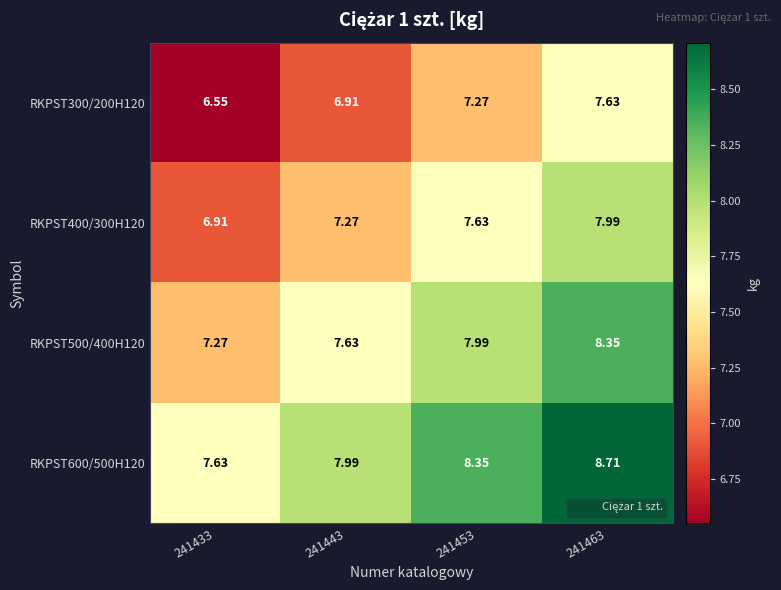

Count the number of data series in this chart.

4